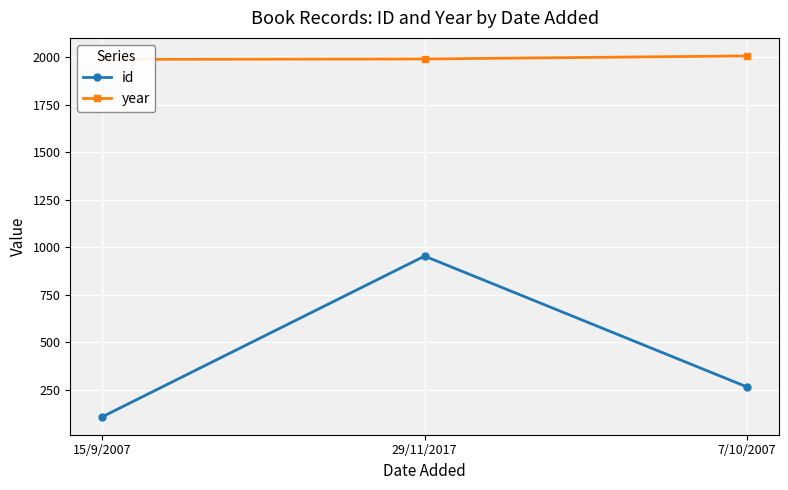

What are all the series names shown in the legend?

id, year